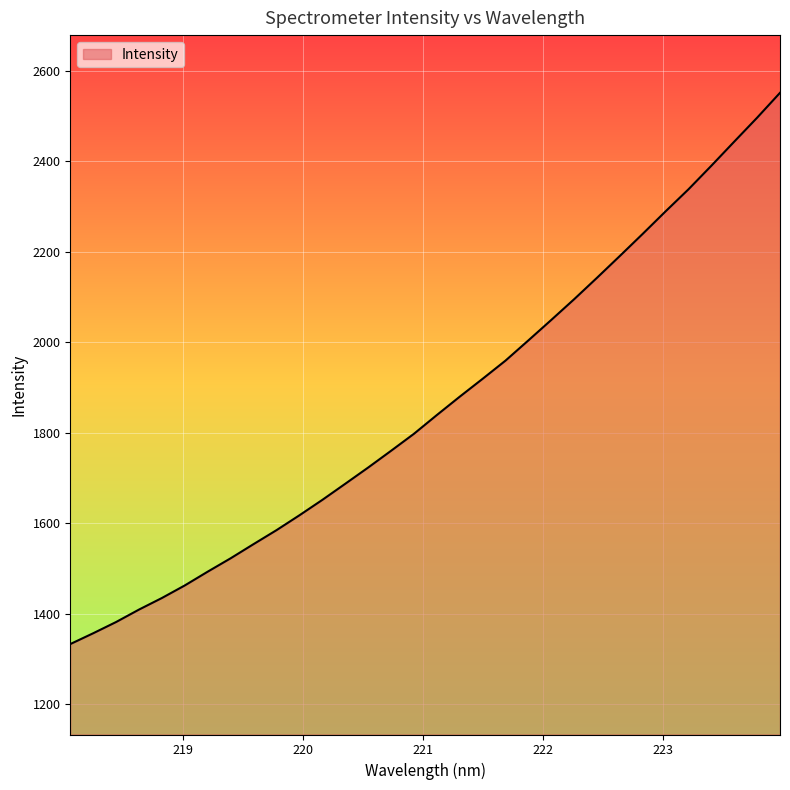

What is the maximum value shown in the chart?

2551.2